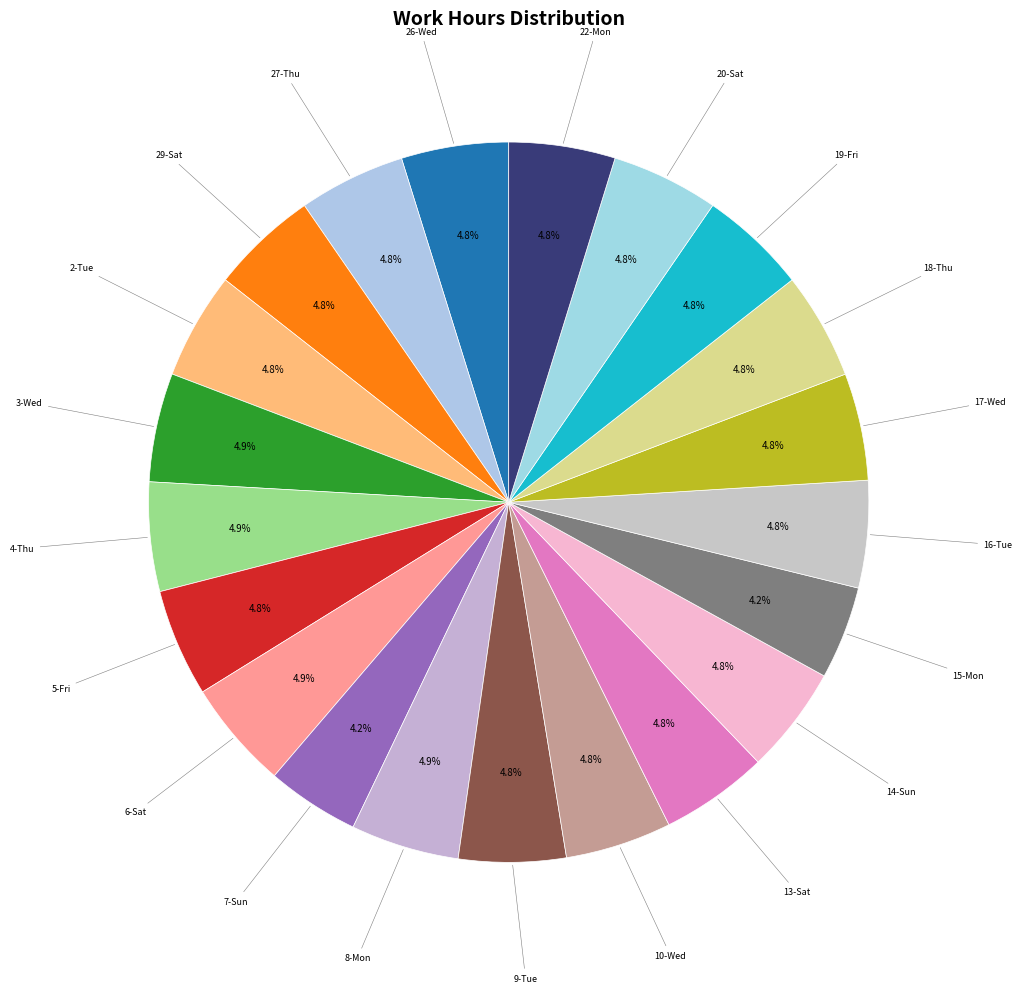

Is the sum of 2-Tue and 4-Thu greater than half?

No